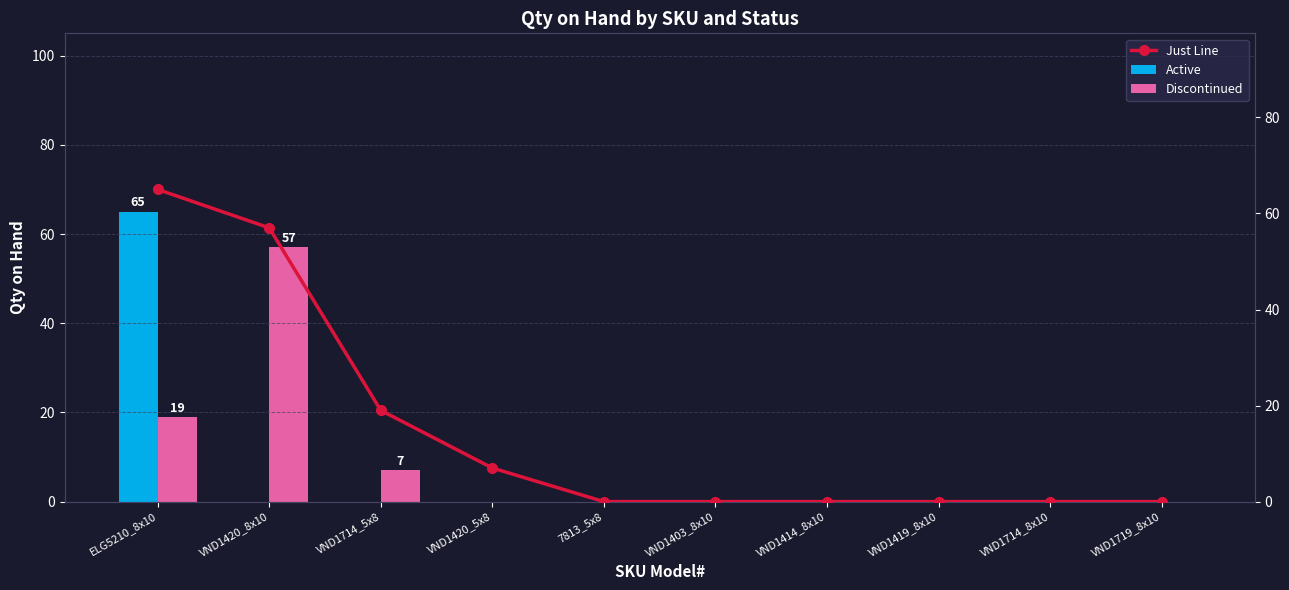

Rank the series by their average value, from highest to lowest.

Just Line, Discontinued, Active